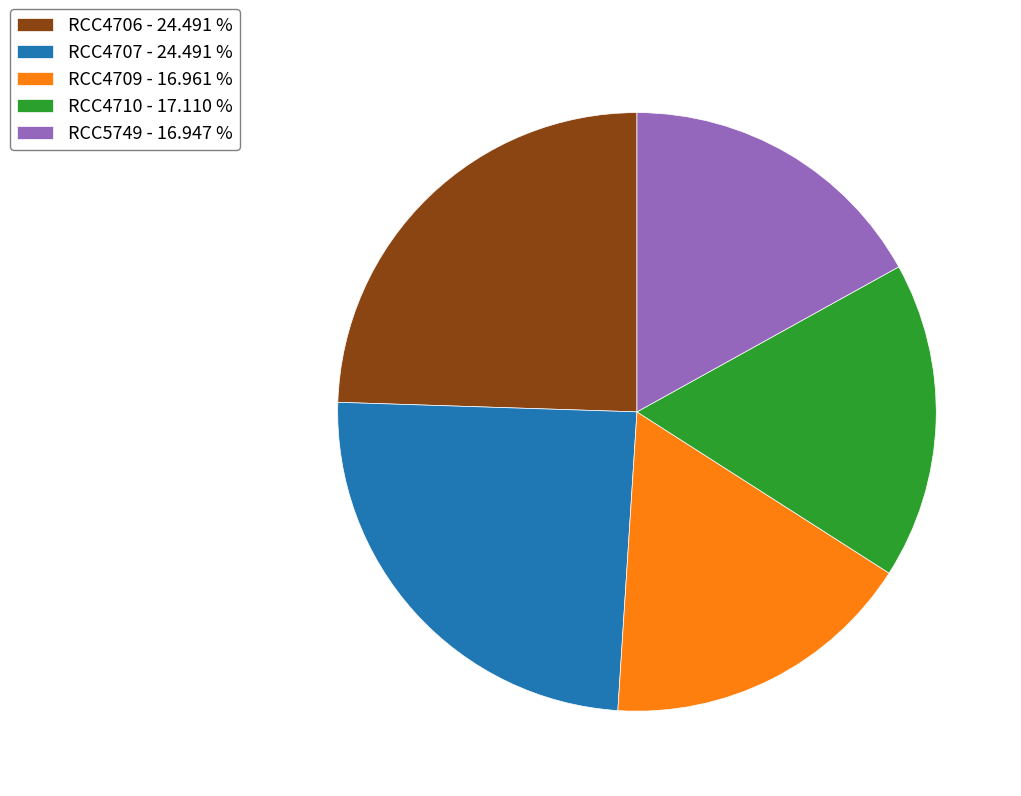

Is it true that RCC5749 is 4% of the pie?

False